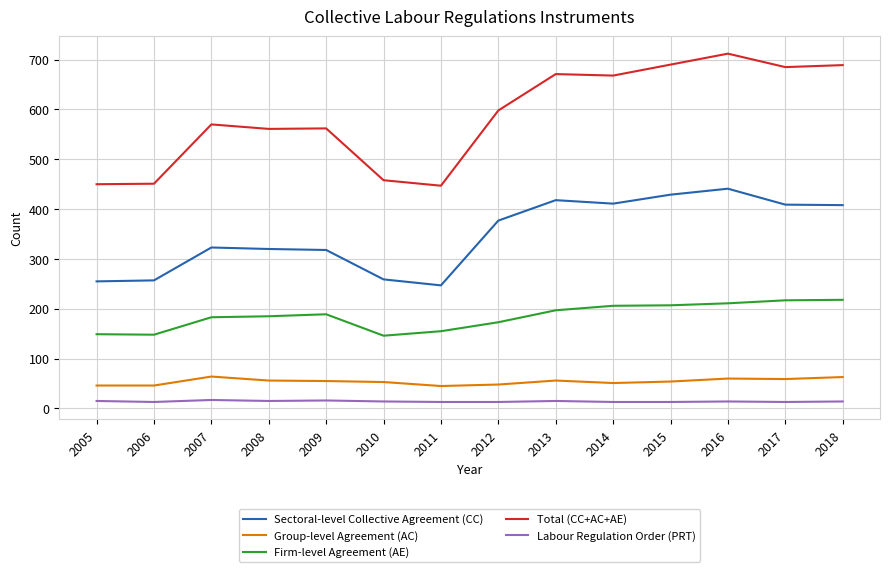

How many values in the Sectoral-level Collective Agreement (CC) series are below 377?

7